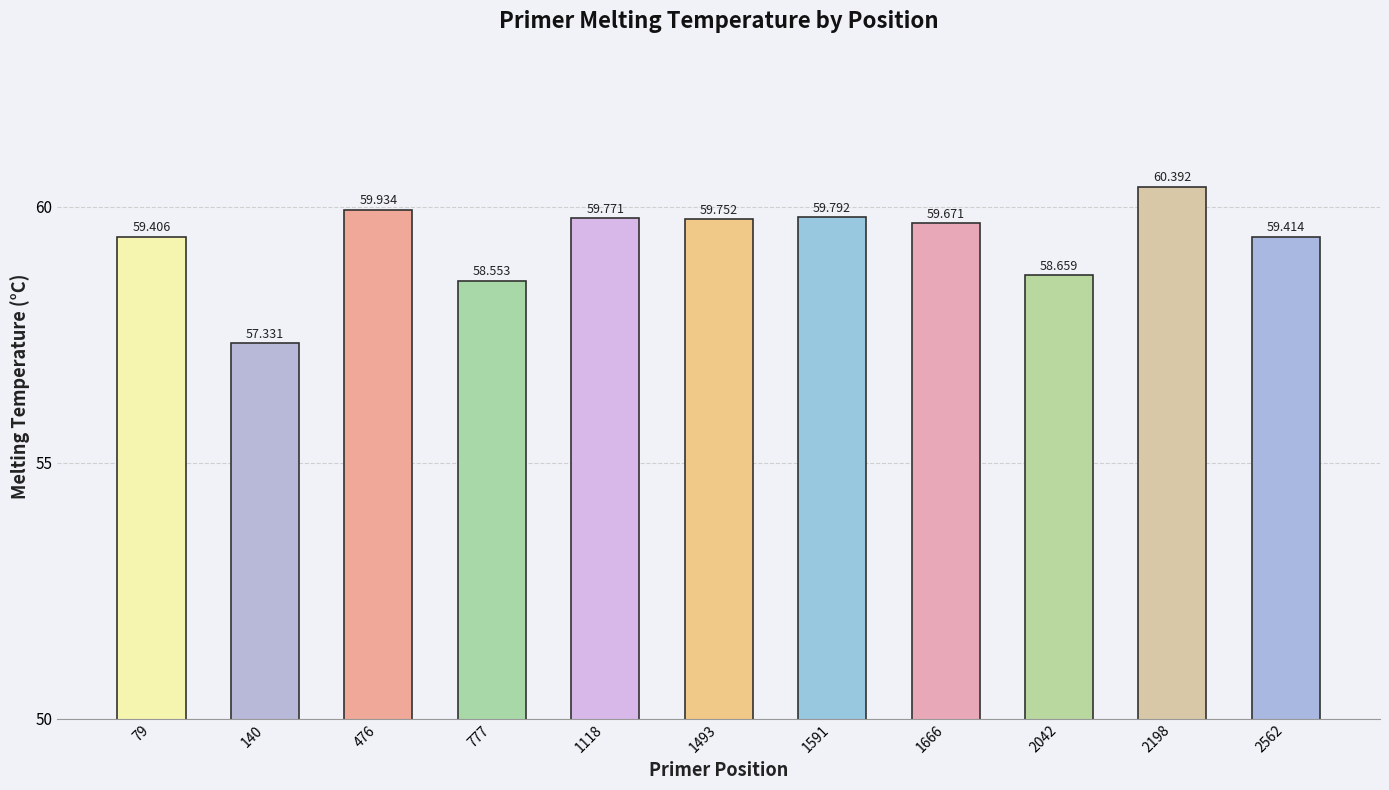

List the labels in order of value, smallest first.

140, 777, 2042, 79, 2562, 1666, 1493, 1118, 1591, 476, 2198